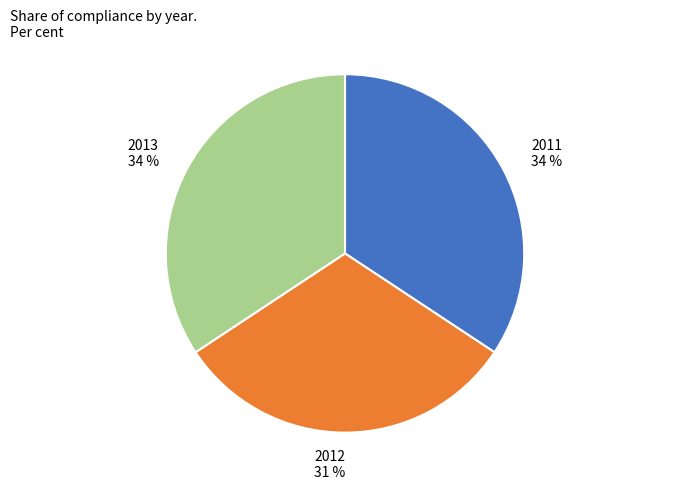

What percentage is the 2013 slice, to the nearest percent?

34%